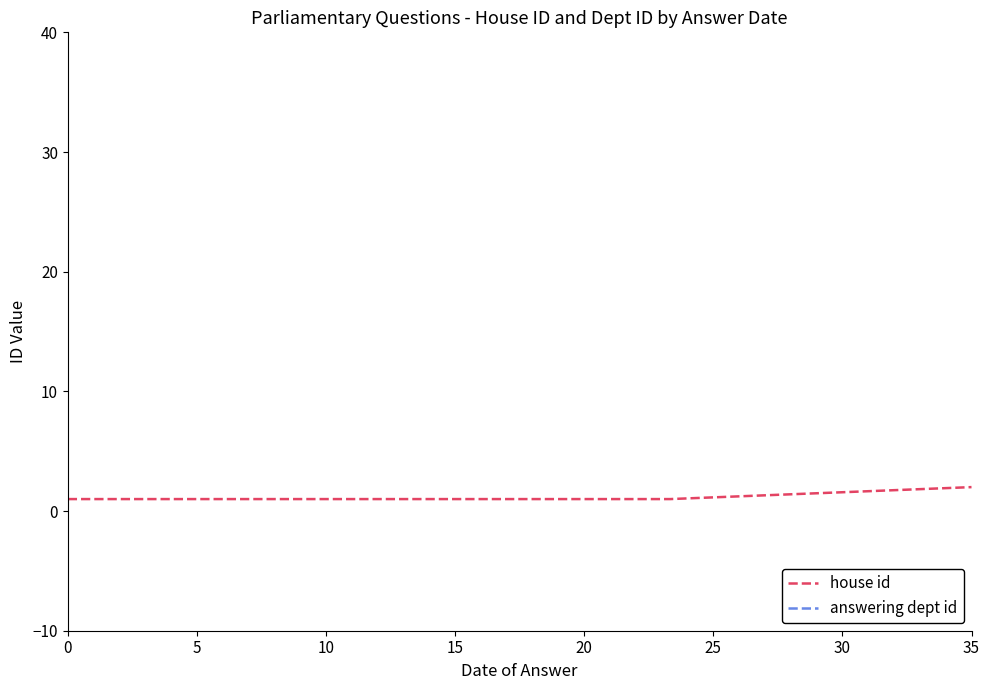

The value of house id at 35 is 2. True or false?

True